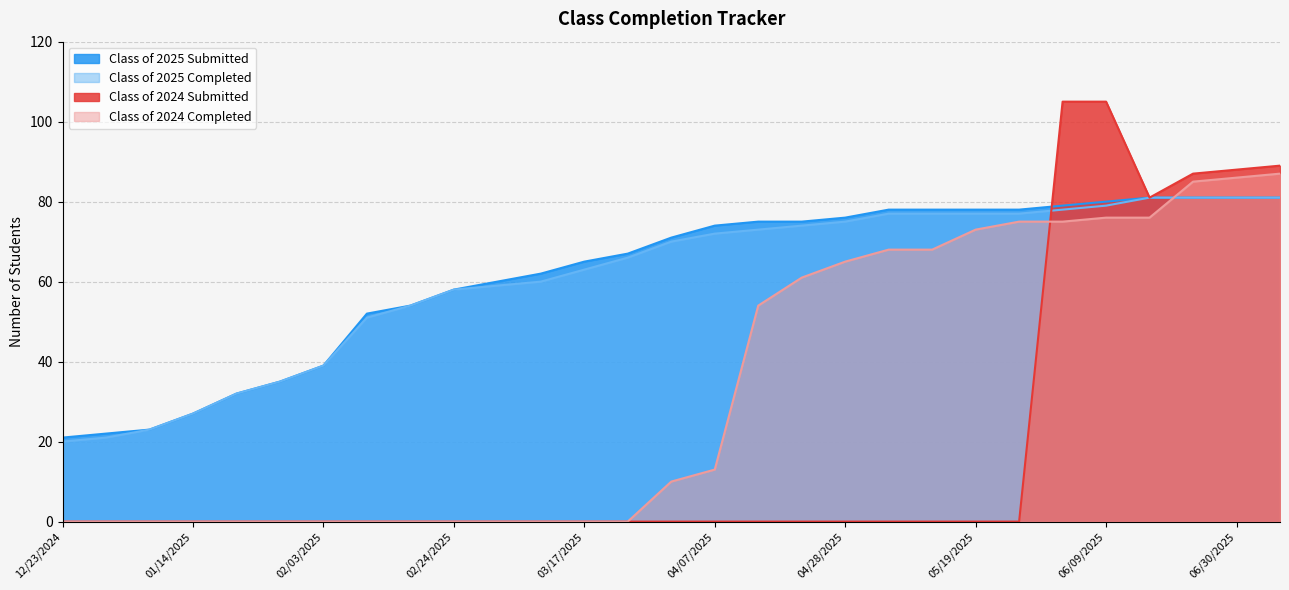

At 04/07/2025, list the series in order from smallest to largest.

Class of 2024 Submitted, Class of 2024 Completed, Class of 2025 Completed, Class of 2025 Submitted